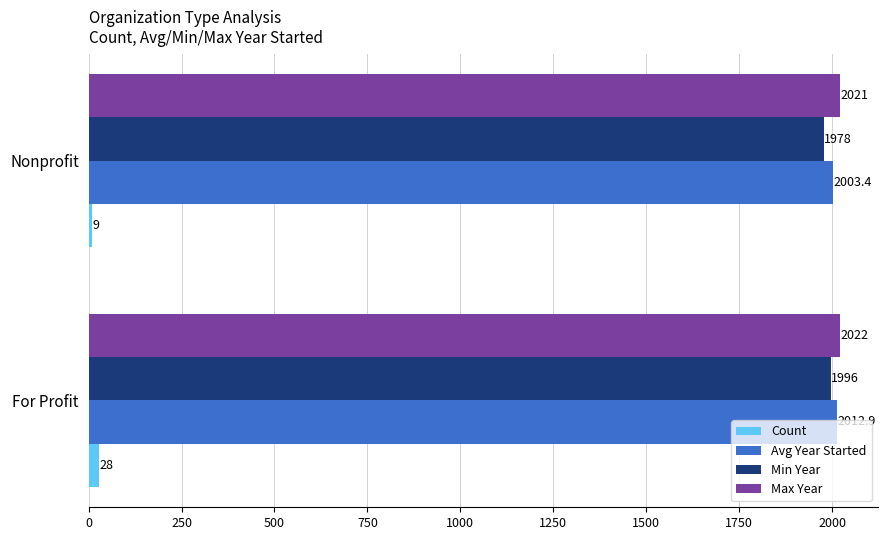

At which label is Count closest to 18?

Nonprofit